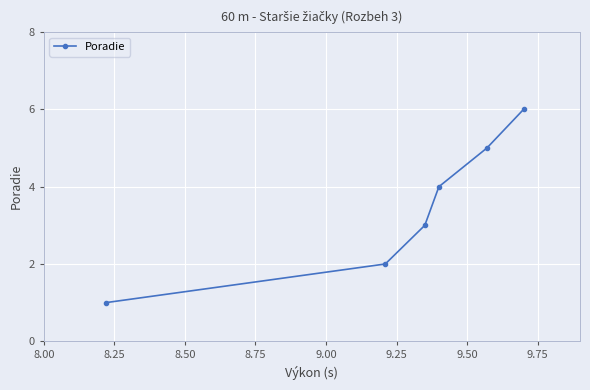

Does the chart display data point markers on the line(s)?

Yes